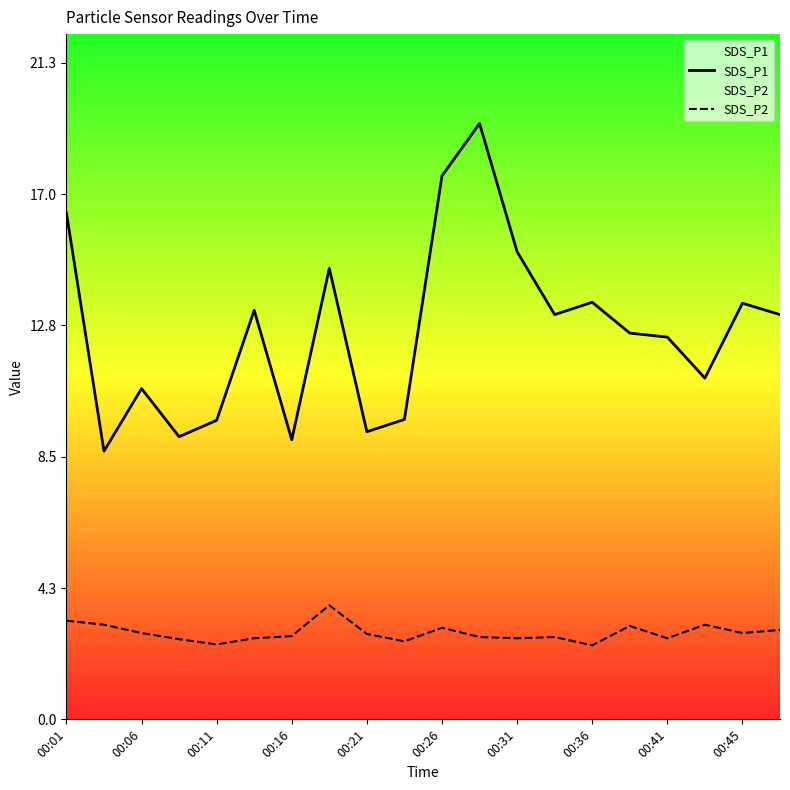

Which series has the largest range (max minus min)?

SDS_P1